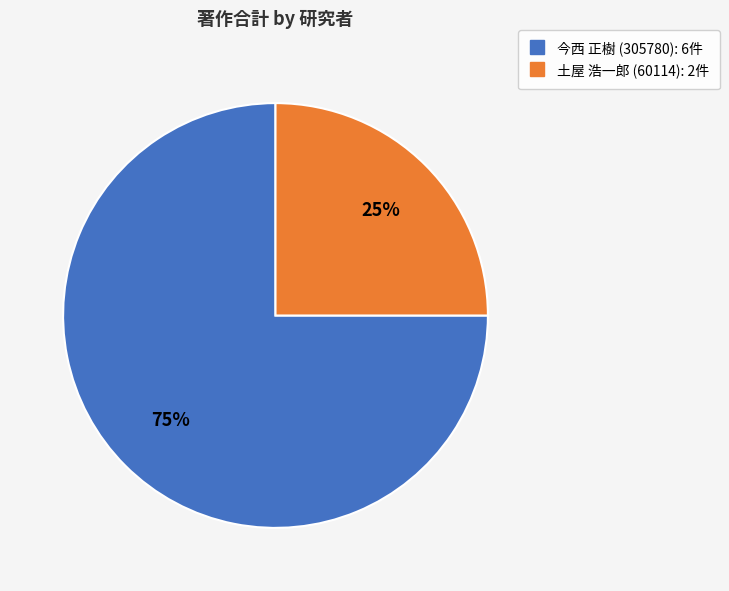

What is the ratio of the value at 土屋 浩一郎 (60114) to the value at 今西 正樹 (305780)?

0.3